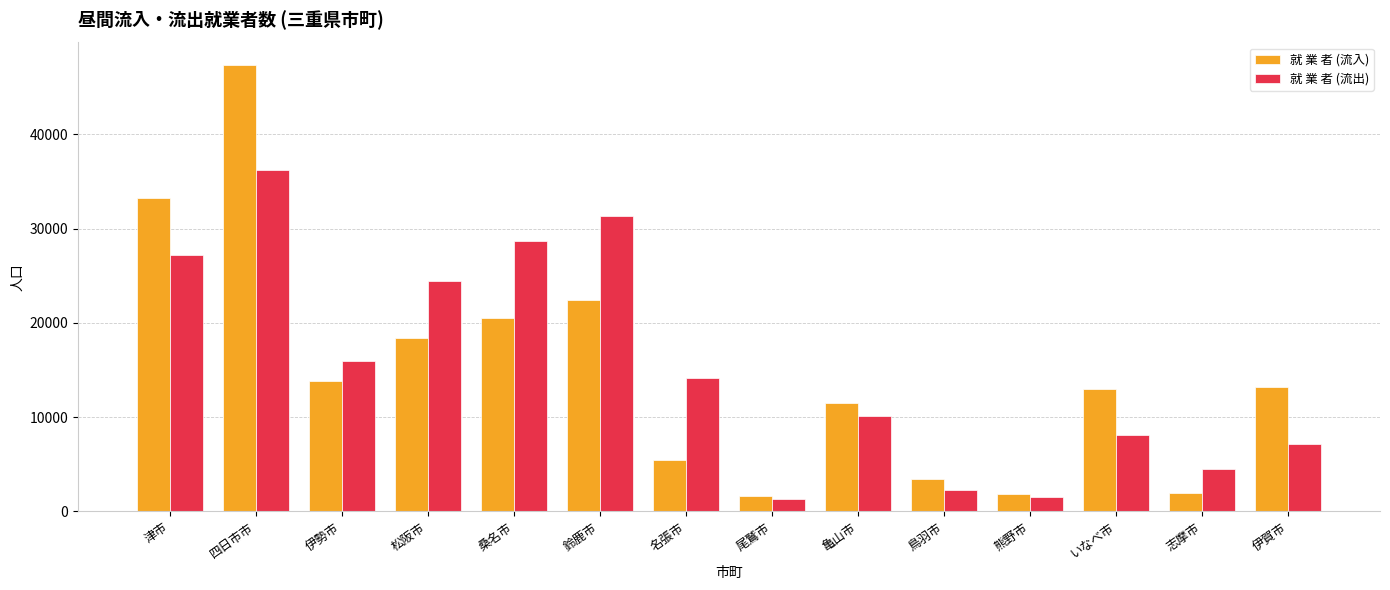

What is the label of the 7th bar from the left?

名張市